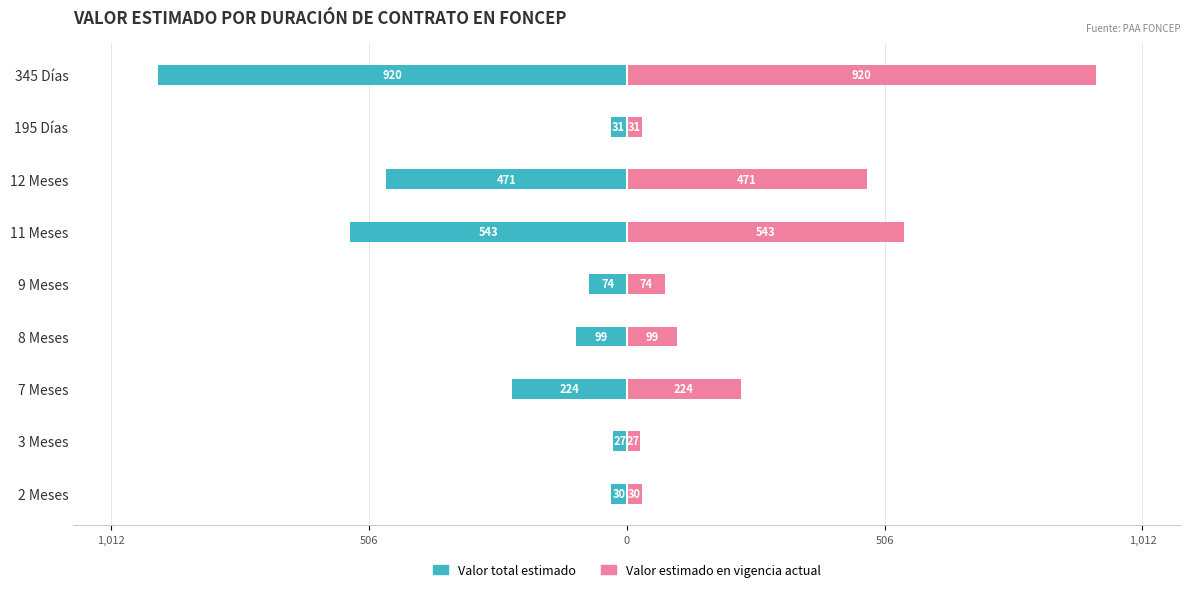

What is the maximum value for Valor estimado en vigencia actual?

920.8